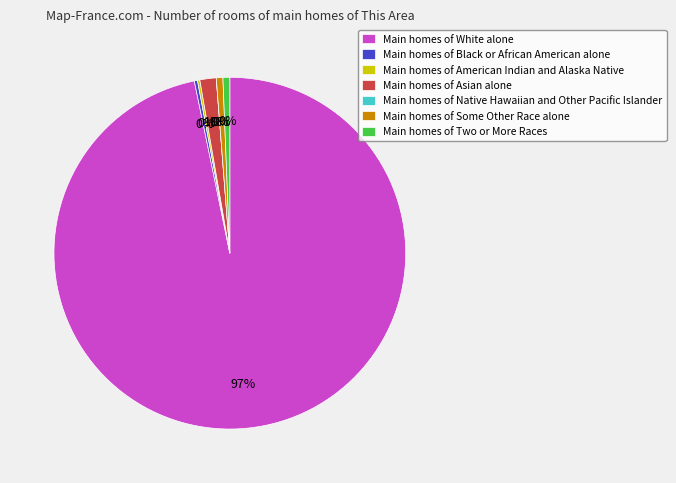

Count the number of slices in the pie.

7